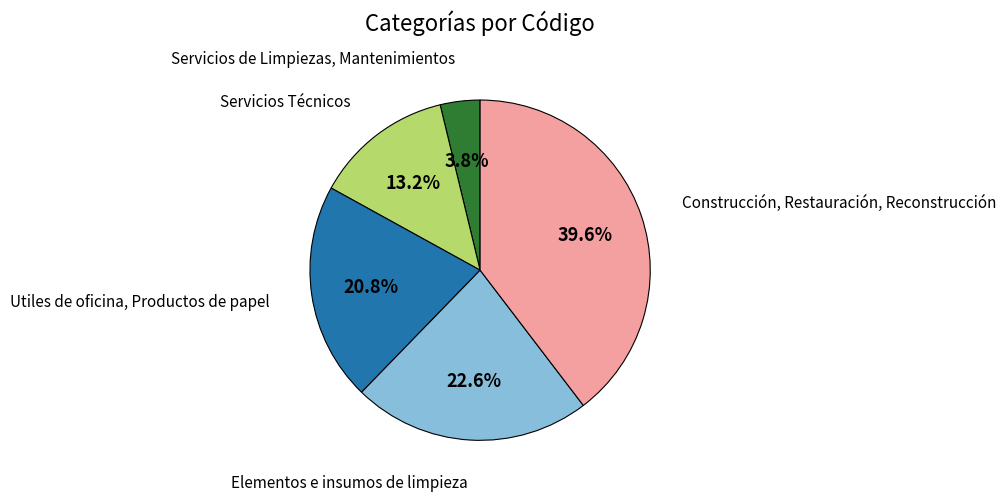

Is there a majority slice in this chart?

No